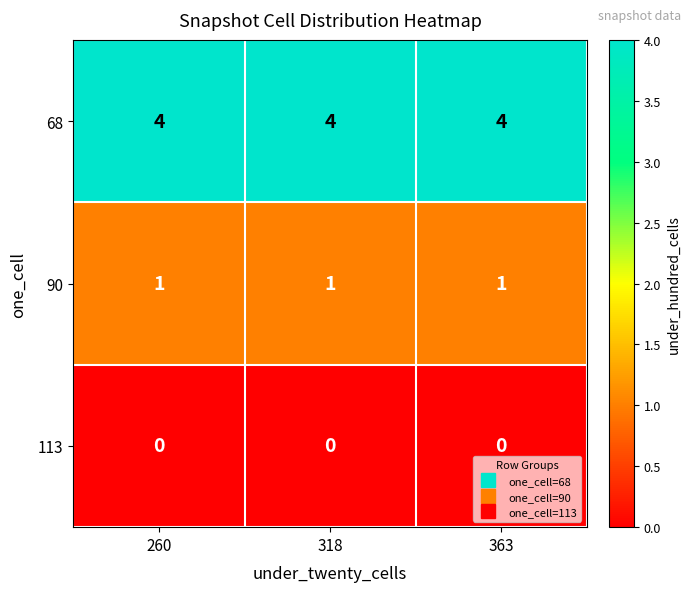

What is the approximate value of 68 at 260?

4